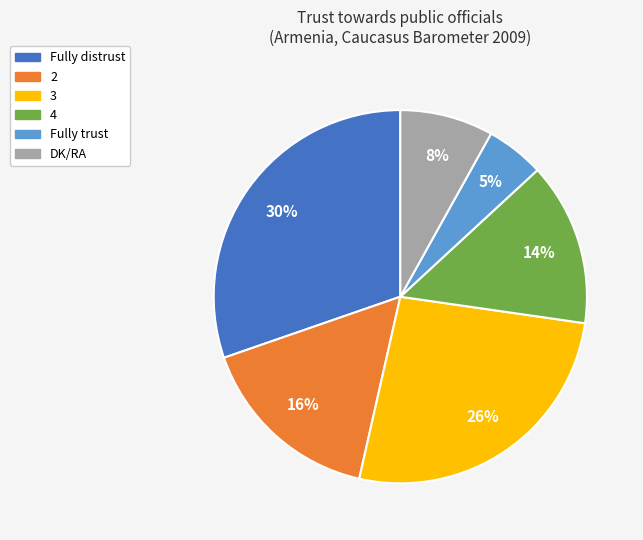

What is the smallest slice in the pie chart?

Fully trust